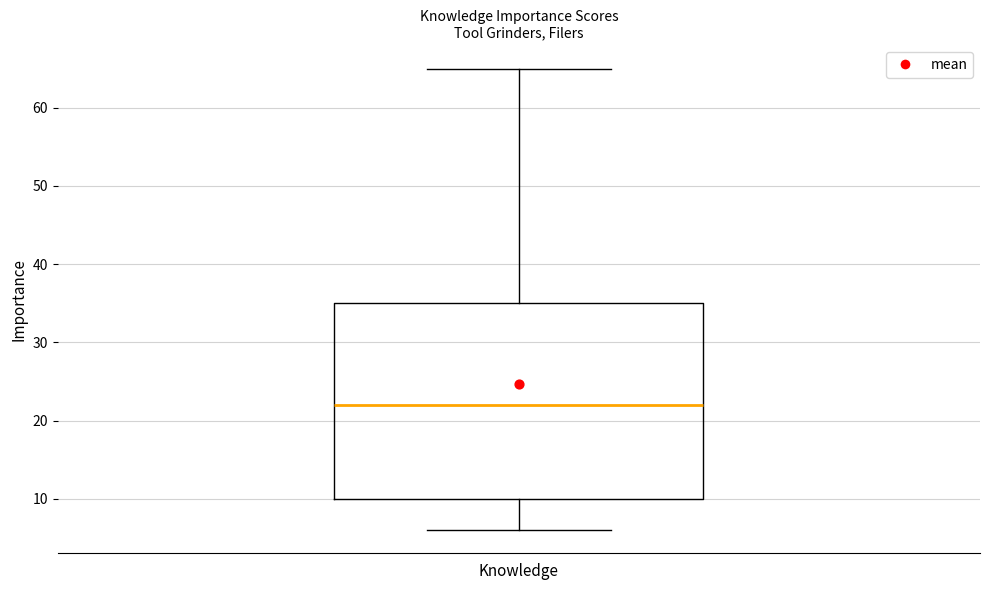

Where is the upper edge of the box for Knowledge on the y-axis? The values are not printed on the chart, so give them approximately, as read against the axis.

35